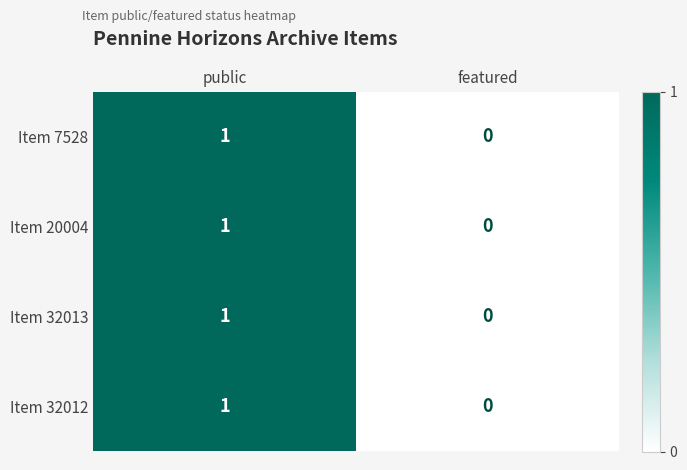

Is the value of Item 20004 at public greater than the value of Item 32012 at featured?

Yes